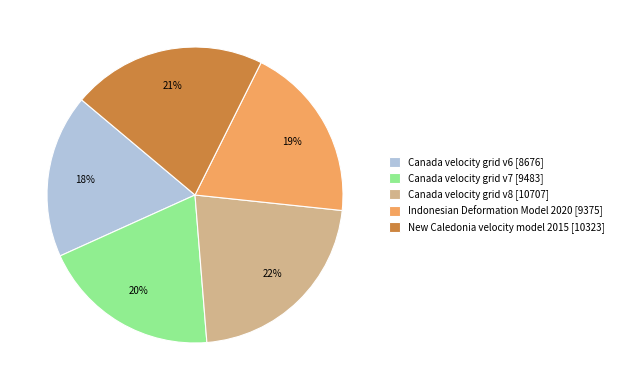

How many segments does this pie chart have?

5